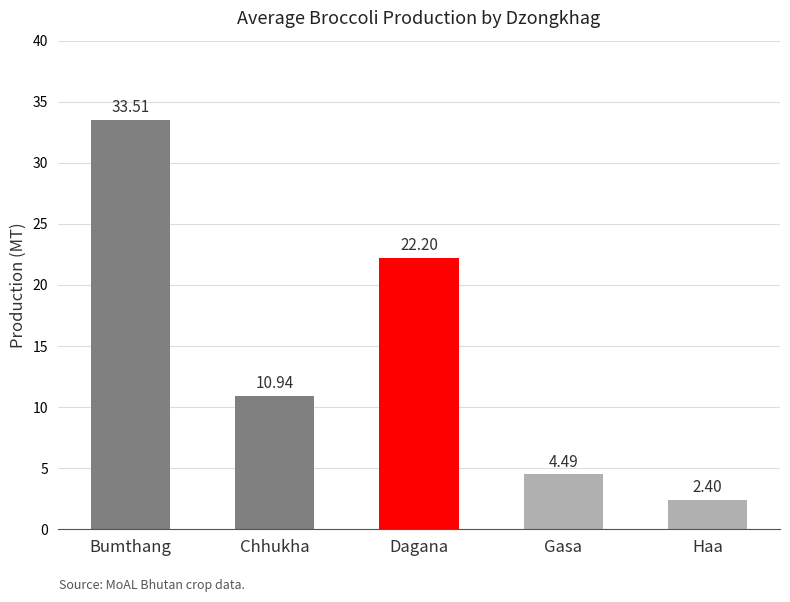

What is the label of the 5th bar from the left?

Haa